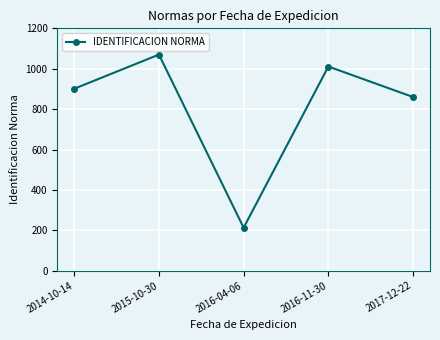

What is the difference between the maximum and minimum values?

857